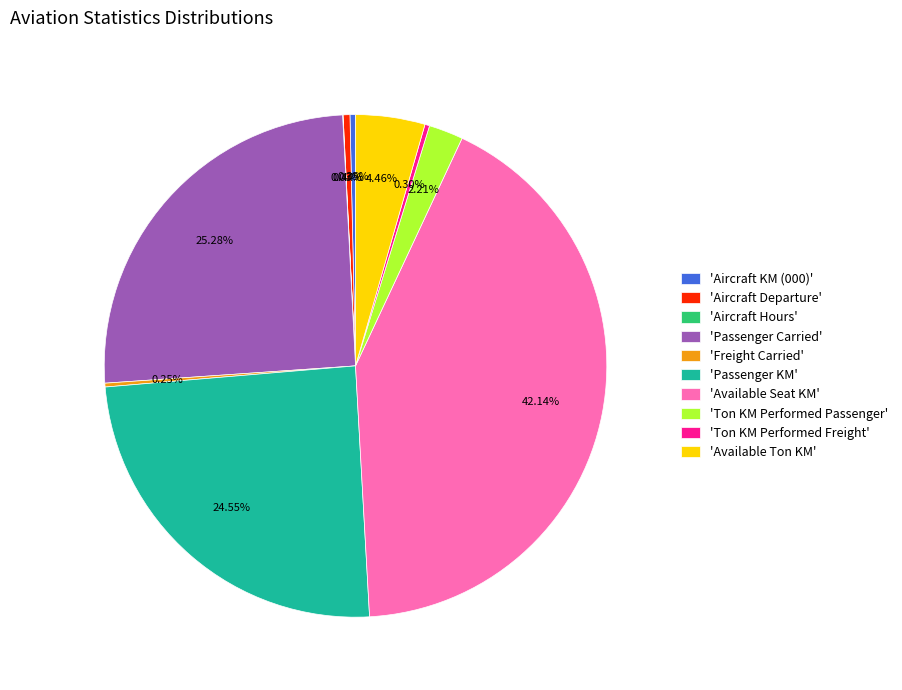

To the nearest percent, what is the average slice percentage?

10%